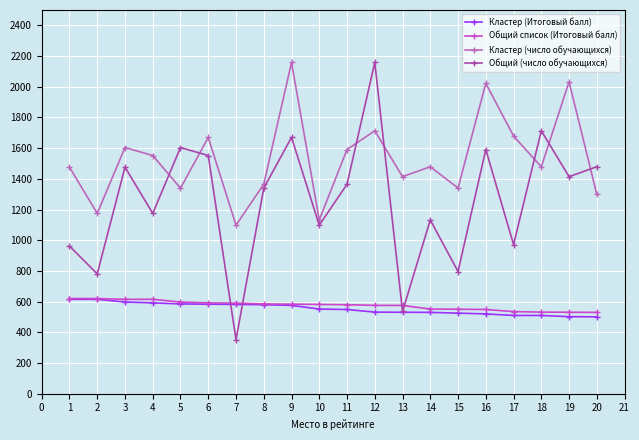

Which series has the largest total across all categories?

Кластер (число обучающихся)